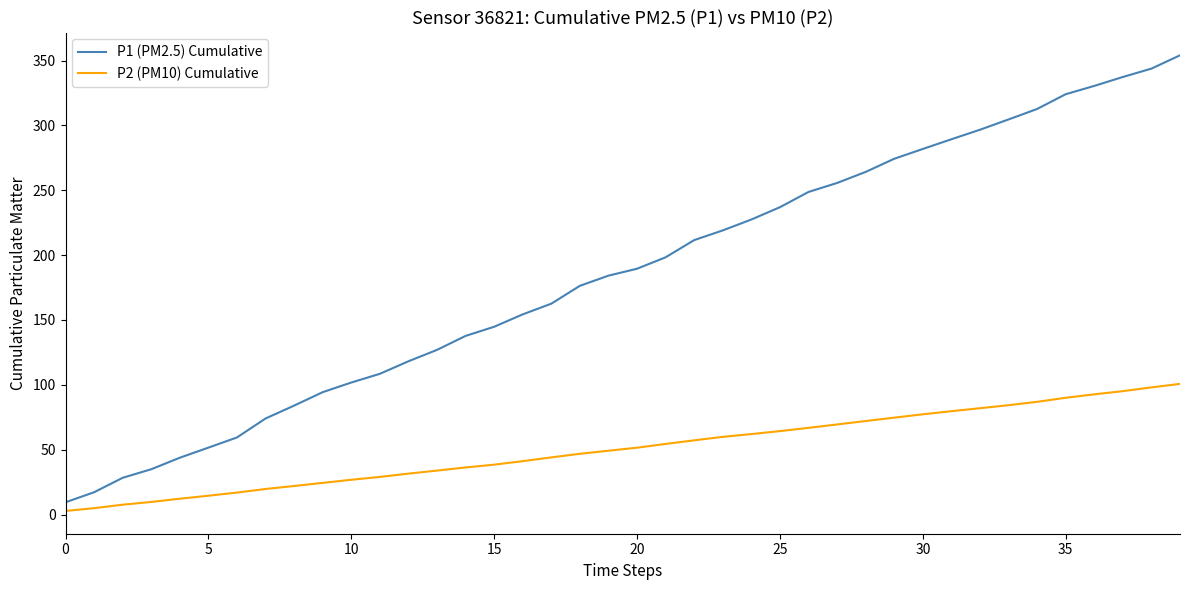

Rank the series by their maximum value, from lowest to highest.

P2 (PM10) Cumulative, P1 (PM2.5) Cumulative